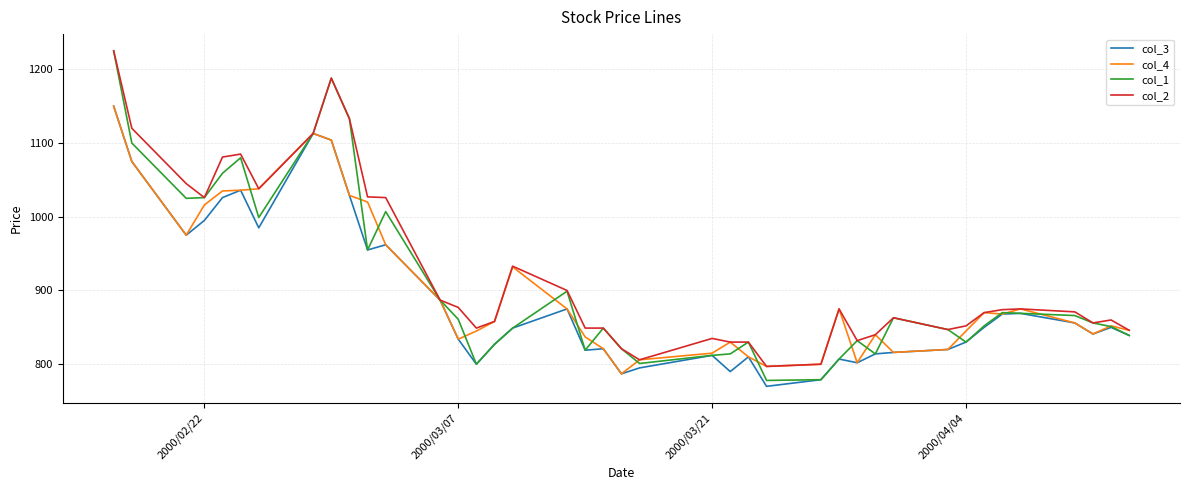

What is the lowest value of the col_1 series?

778